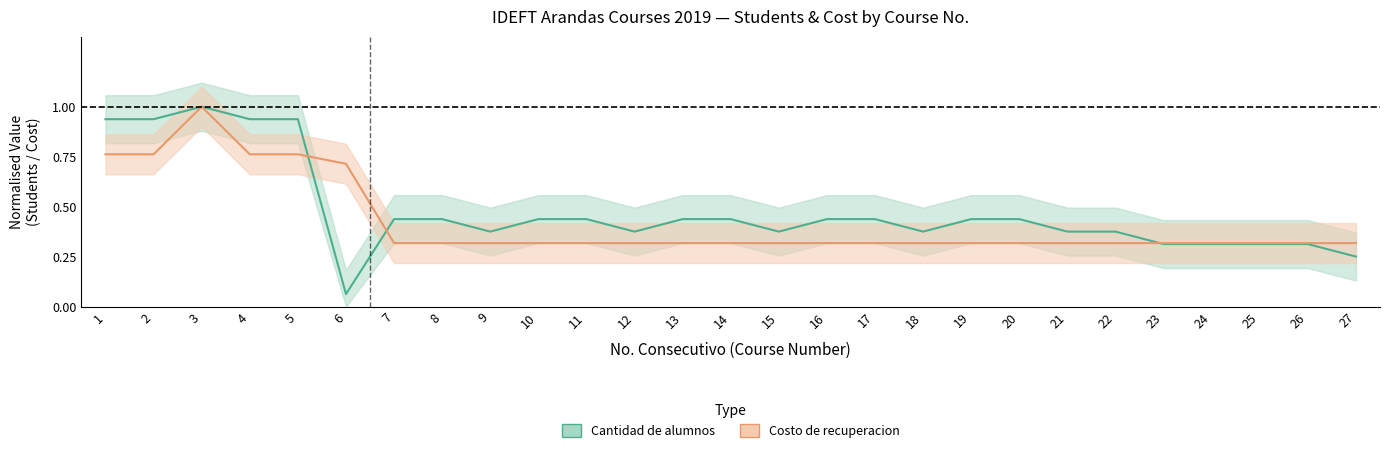

What is the total value across all series at 18?

0.7